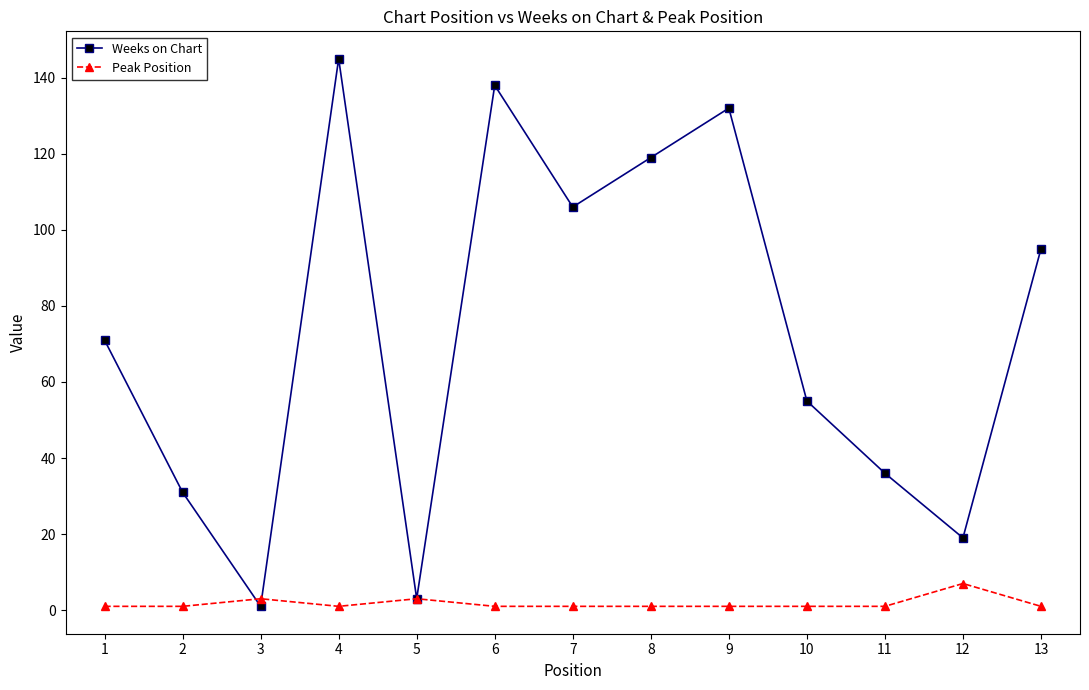

Which series changed the most between 1 and 7?

Weeks on Chart